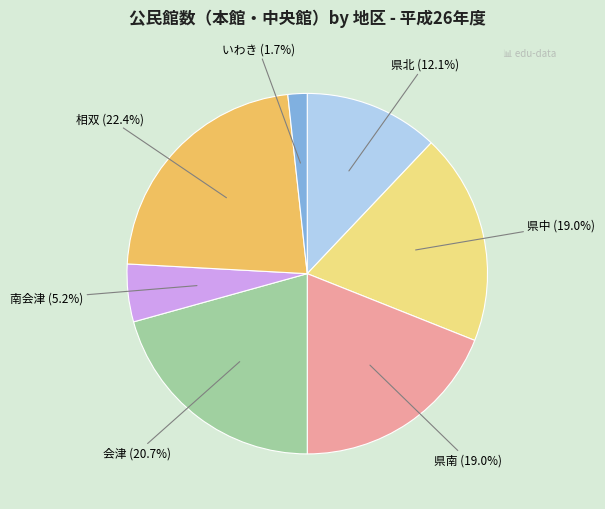

Is there a majority slice in this chart?

No